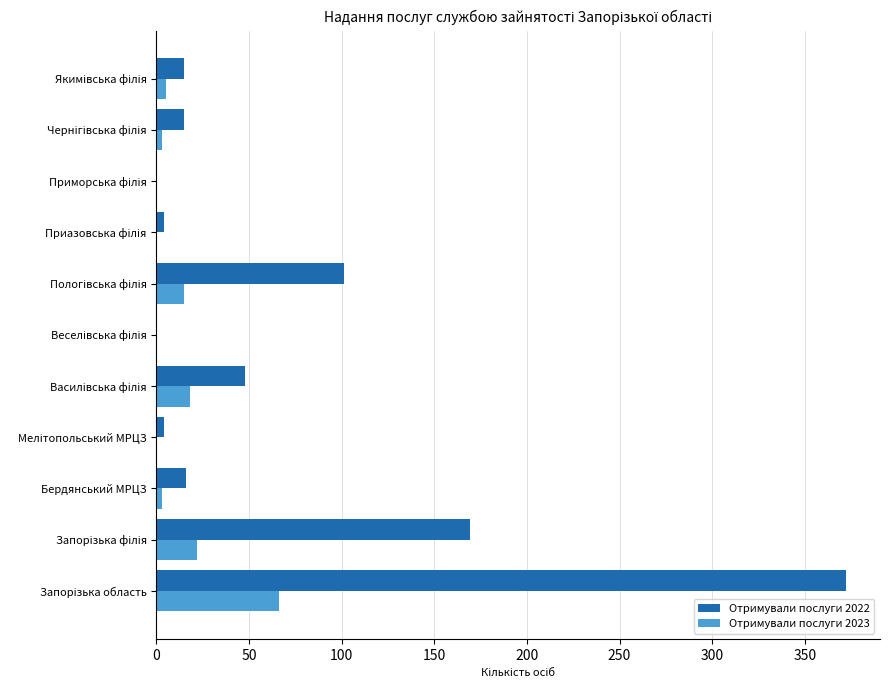

Which series has the largest total across all categories?

Отримували послуги 2022